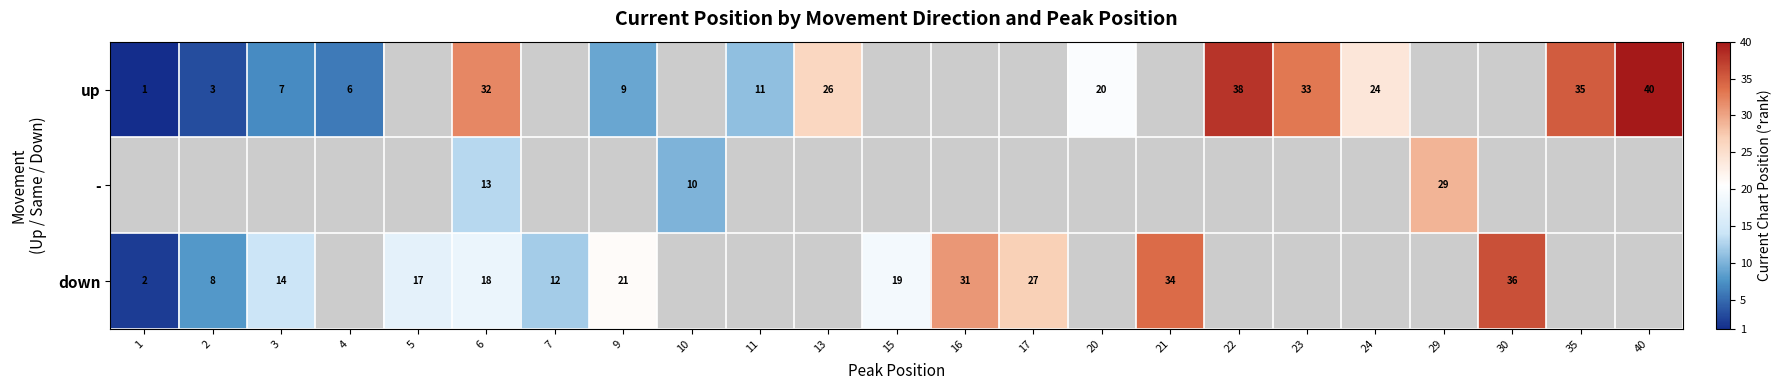

What is the difference between the down values at 3 and 30?

22